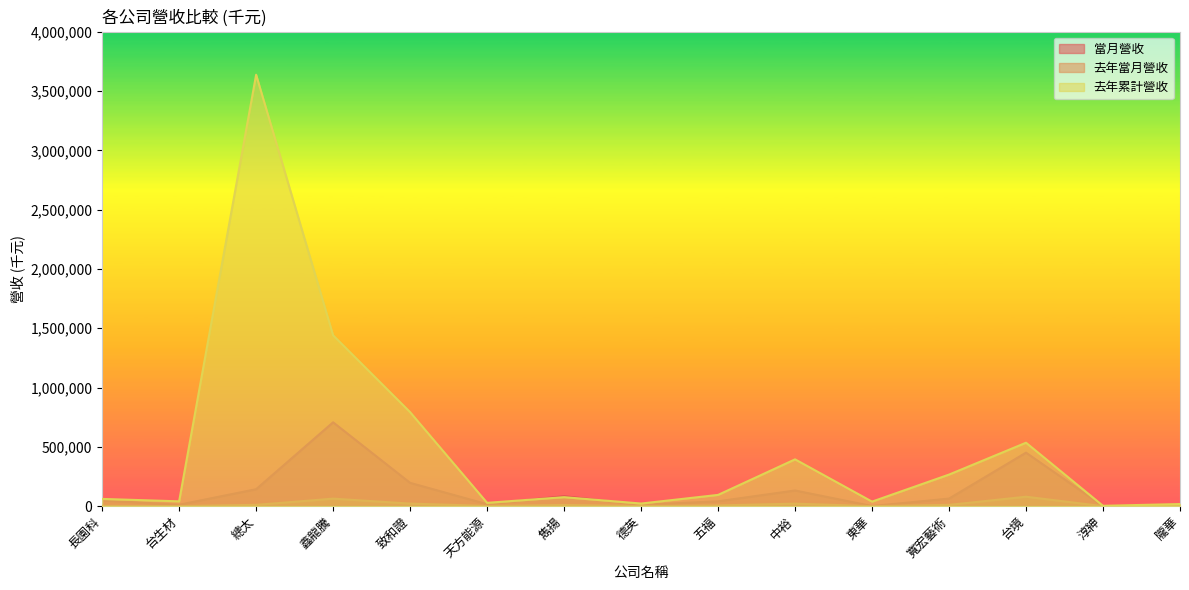

What is the difference between the highest and lowest values at 淳紳?

3098